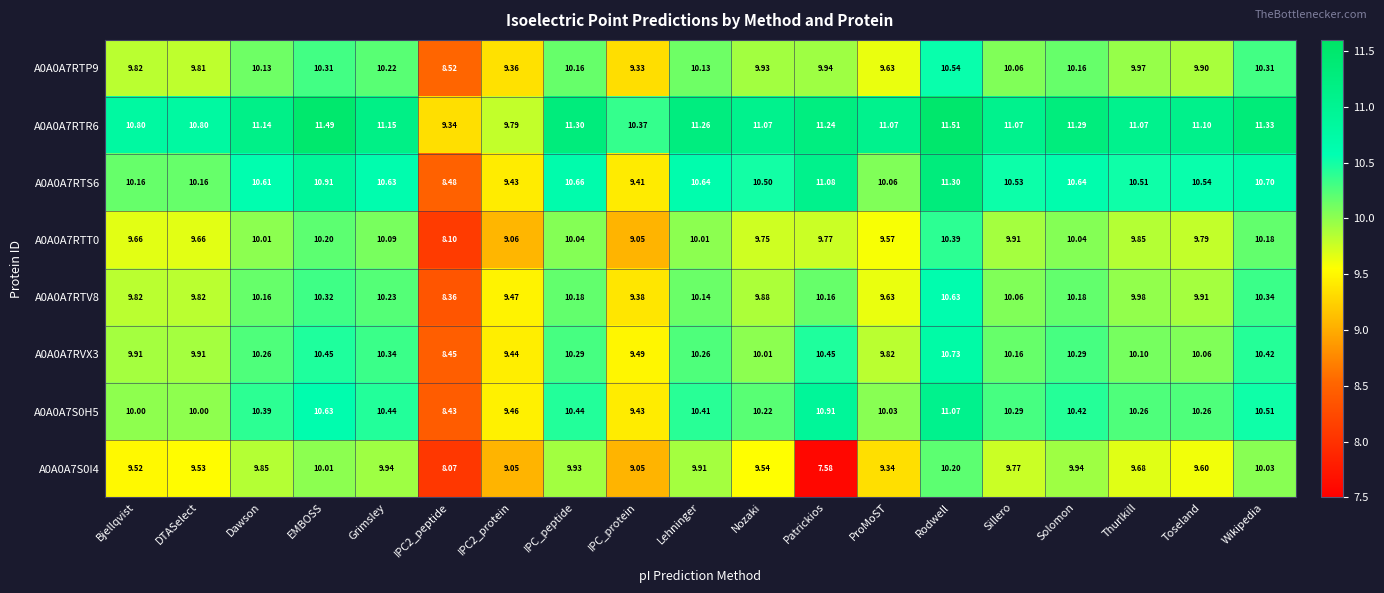

At which label does A0A0A7S0I4 reach its minimum?

Patrickios